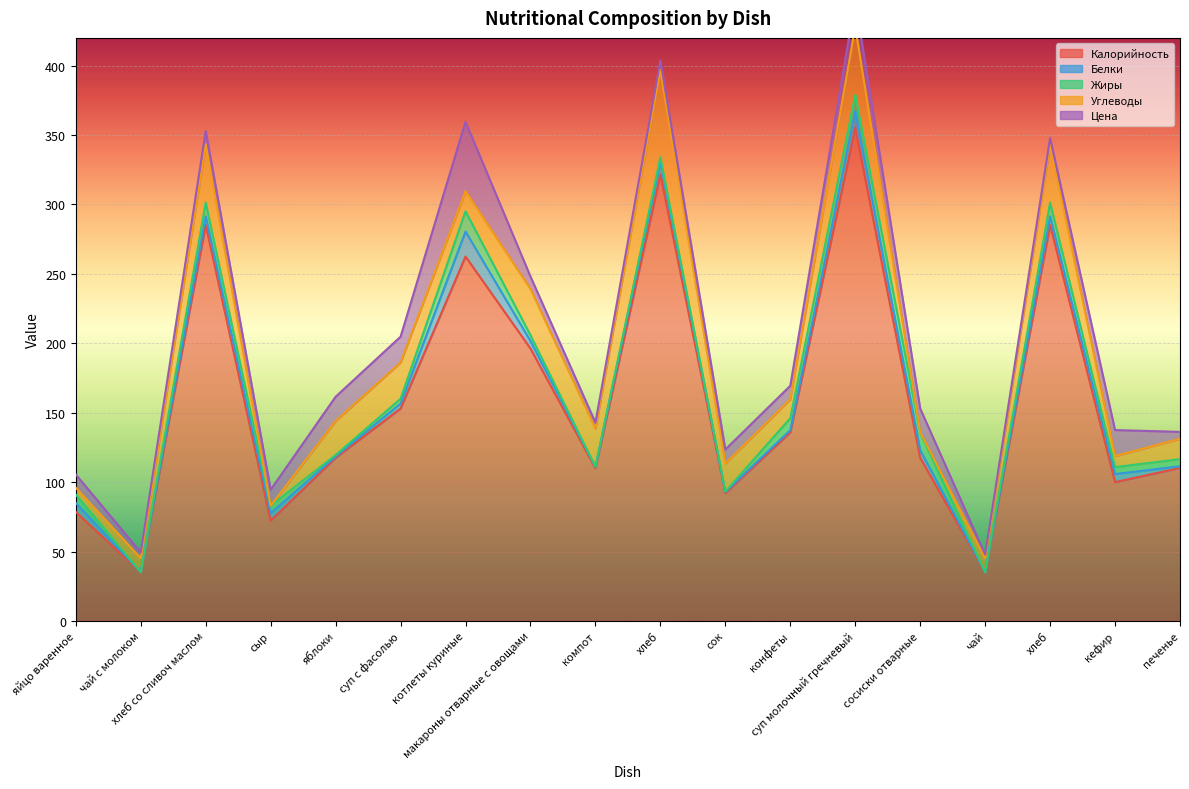

List the series in order of their peak value, lowest first.

Жиры, Белки, Цена, Углеводы, Калорийность